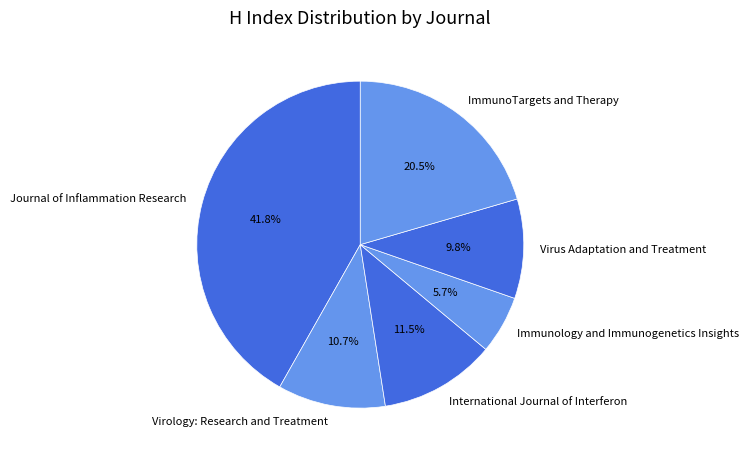

Count the number of slices in the pie.

6